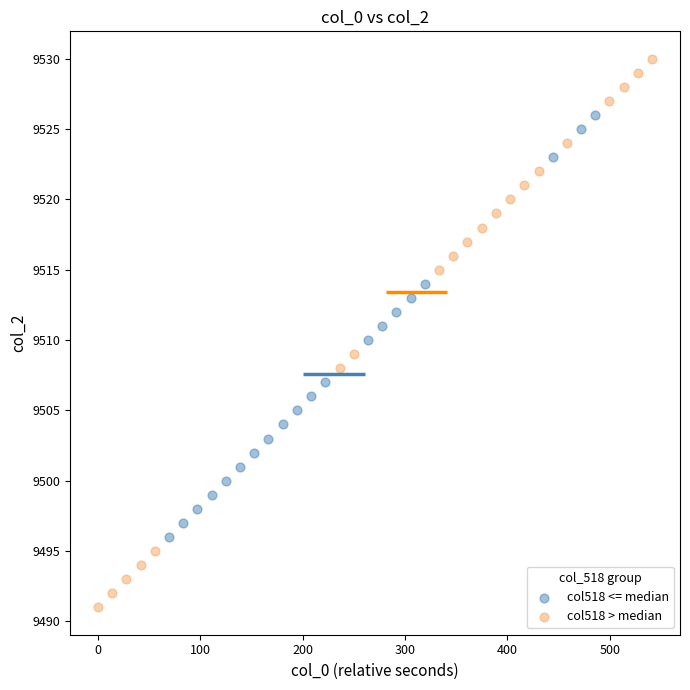

Which series reaches the minimum Y coordinate?

col518 > median